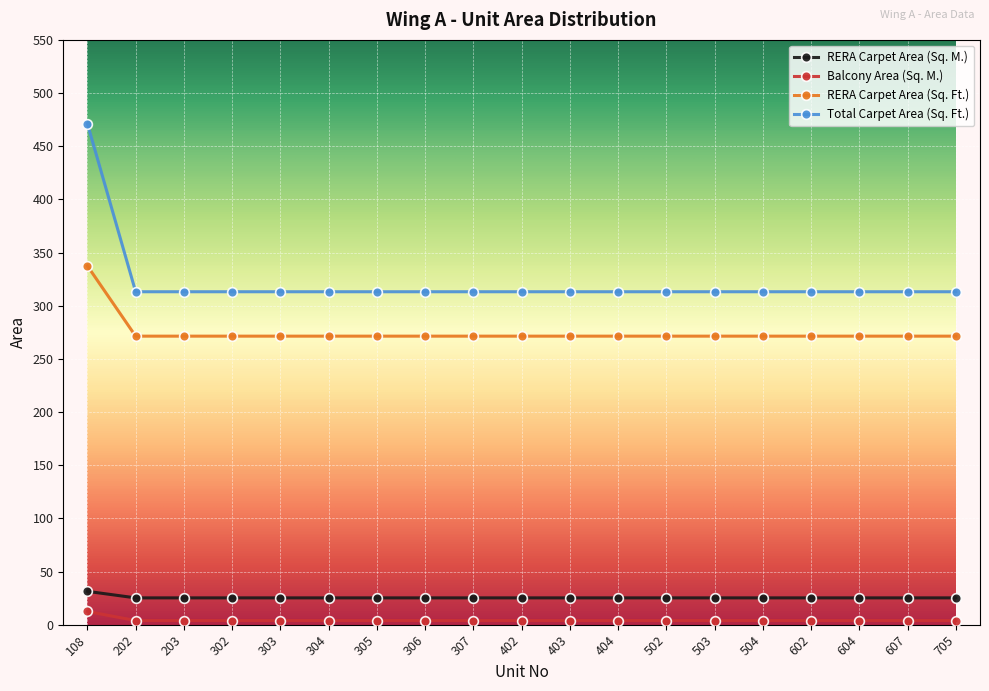

At how many categories does at least one series exceed 264?

19